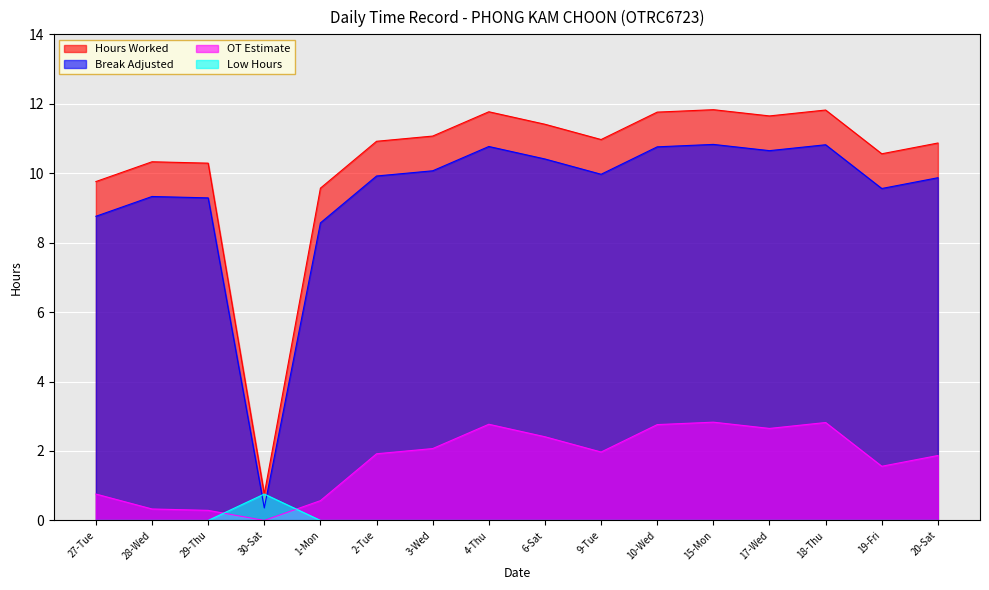

Between 28-Wed and 10-Wed, which series saw the biggest shift?

OT Estimate